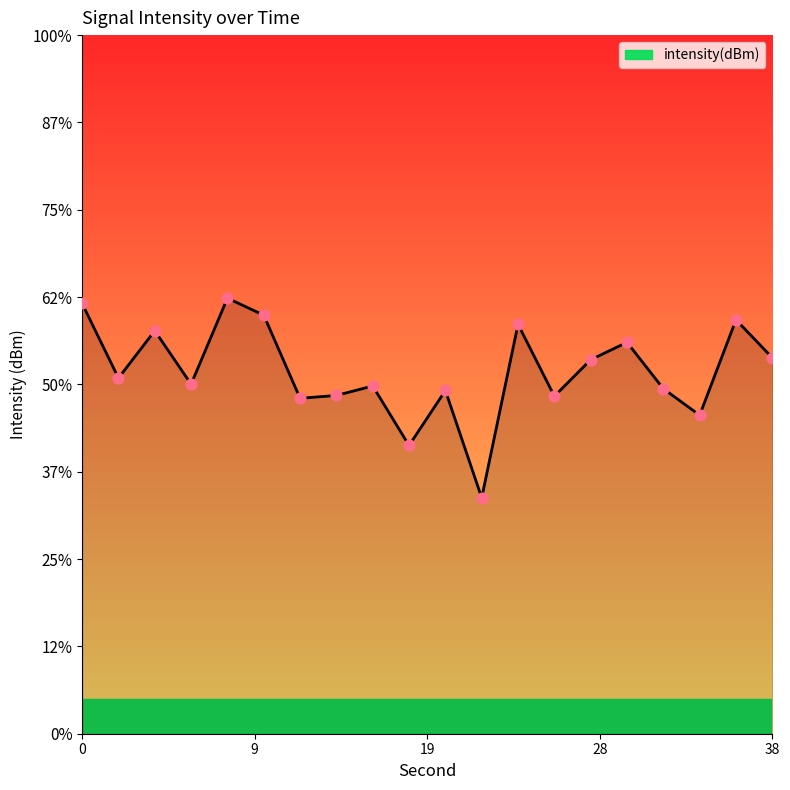

Between 20 and 18, which is larger?

20